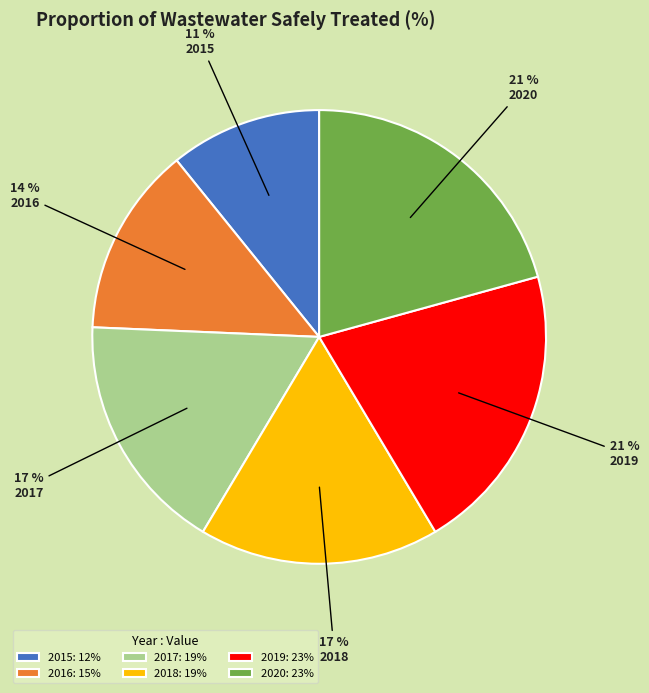

The 2019 slice represents 21% of the pie. True or false?

True